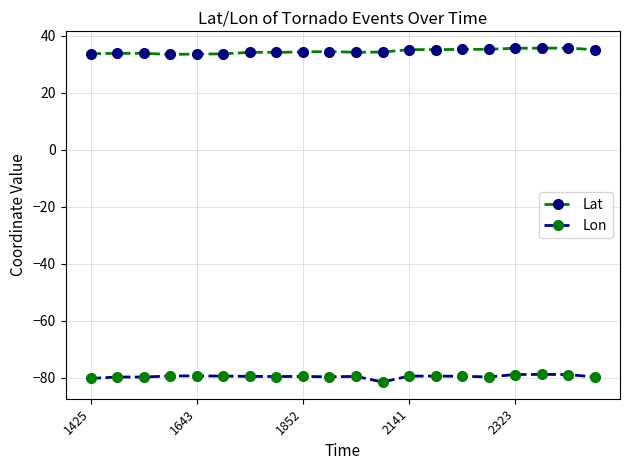

Rank the series by their average value, from lowest to highest.

Lon, Lat